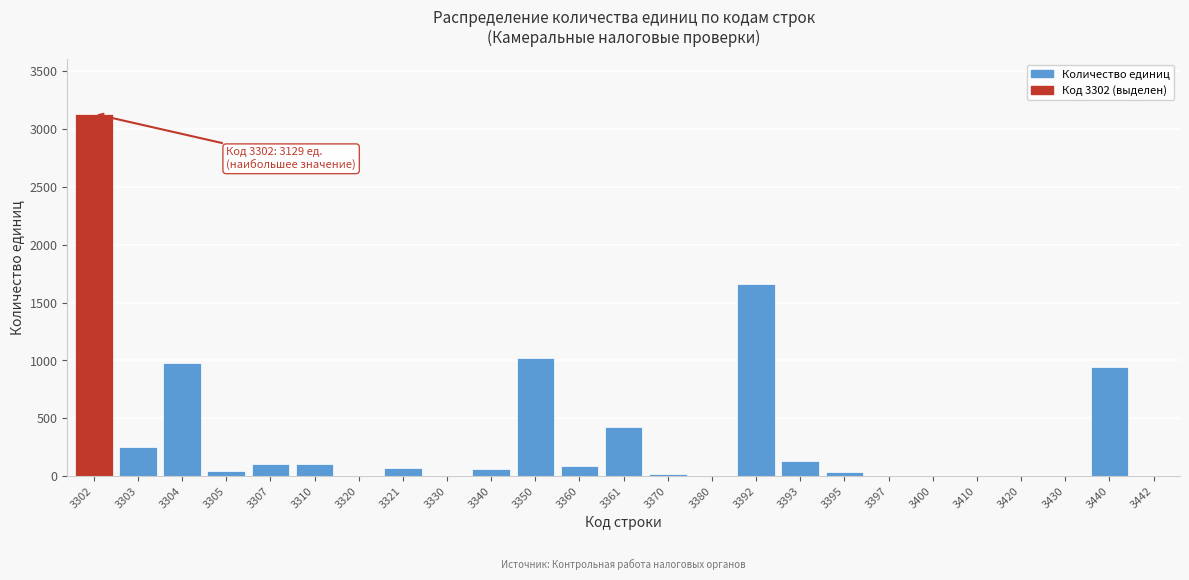

Which has a higher value, 3307 or 3361?

3361